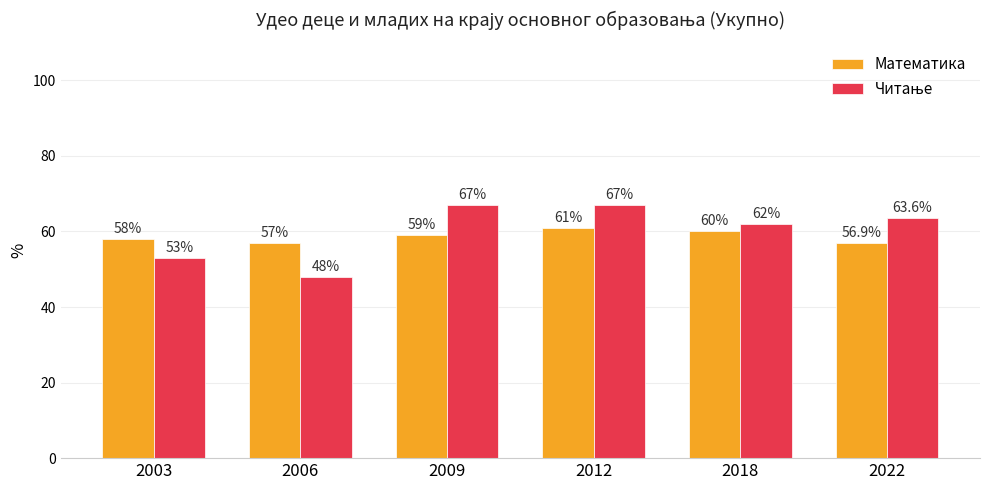

How many groups of bars are there?

6